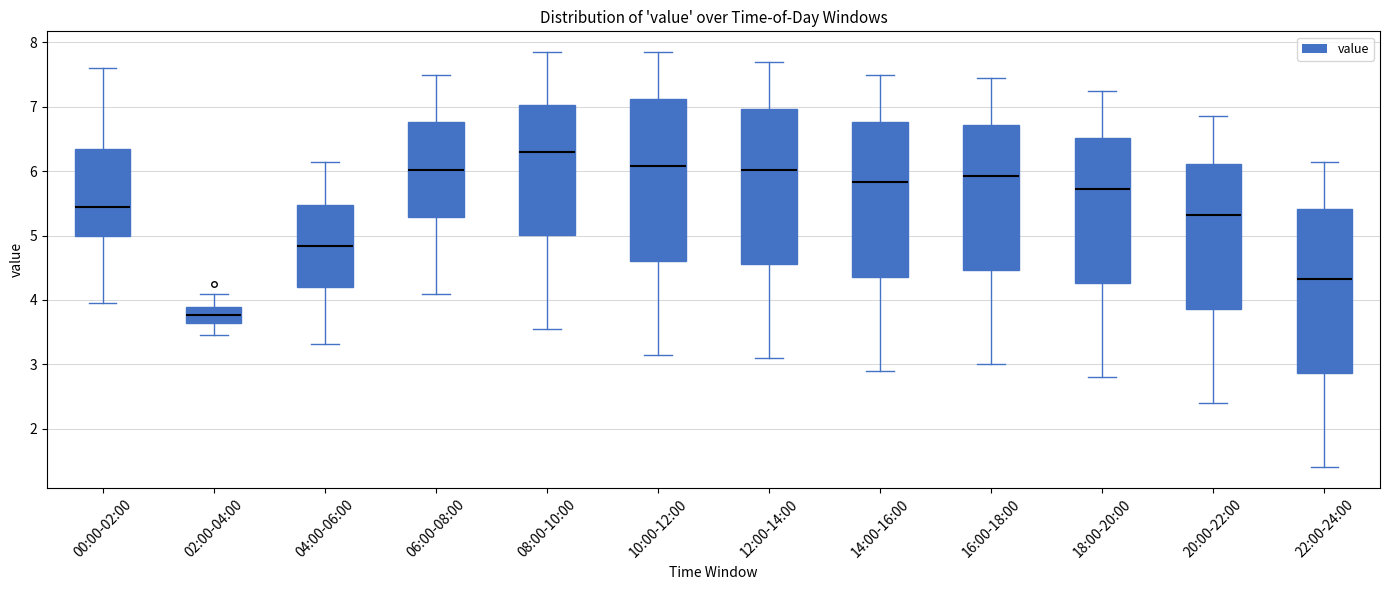

Reading left to right, read every box against the y-axis: the position of its median line, the range the box covers, and the ends of its whiskers. The values are not printed on the chart, so give them approximately, as read against the axis.

00:00-02:00: median 5.5, box 5.0 to 6.3, whiskers 4.0 to 7.6
02:00-04:00: median 3.8, box 3.6 to 3.9, whiskers 3.5 to 4.1
04:00-06:00: median 4.8, box 4.2 to 5.5, whiskers 3.3 to 6.2
06:00-08:00: median 6.0, box 5.3 to 6.8, whiskers 4.1 to 7.5
08:00-10:00: median 6.3, box 5.0 to 7.0, whiskers 3.6 to 7.9
10:00-12:00: median 6.1, box 4.6 to 7.1, whiskers 3.2 to 7.9
12:00-14:00: median 6.0, box 4.6 to 7.0, whiskers 3.1 to 7.7
14:00-16:00: median 5.8, box 4.4 to 6.8, whiskers 2.9 to 7.5
16:00-18:00: median 5.9, box 4.5 to 6.7, whiskers 3.0 to 7.5
18:00-20:00: median 5.7, box 4.3 to 6.5, whiskers 2.8 to 7.3
20:00-22:00: median 5.3, box 3.9 to 6.1, whiskers 2.4 to 6.9
22:00-24:00: median 4.3, box 2.9 to 5.4, whiskers 1.4 to 6.2